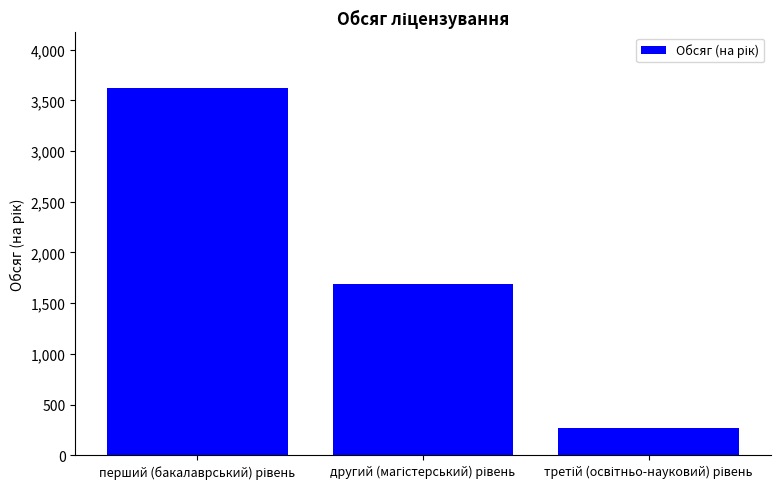

What is the maximum value shown in the chart?

3626